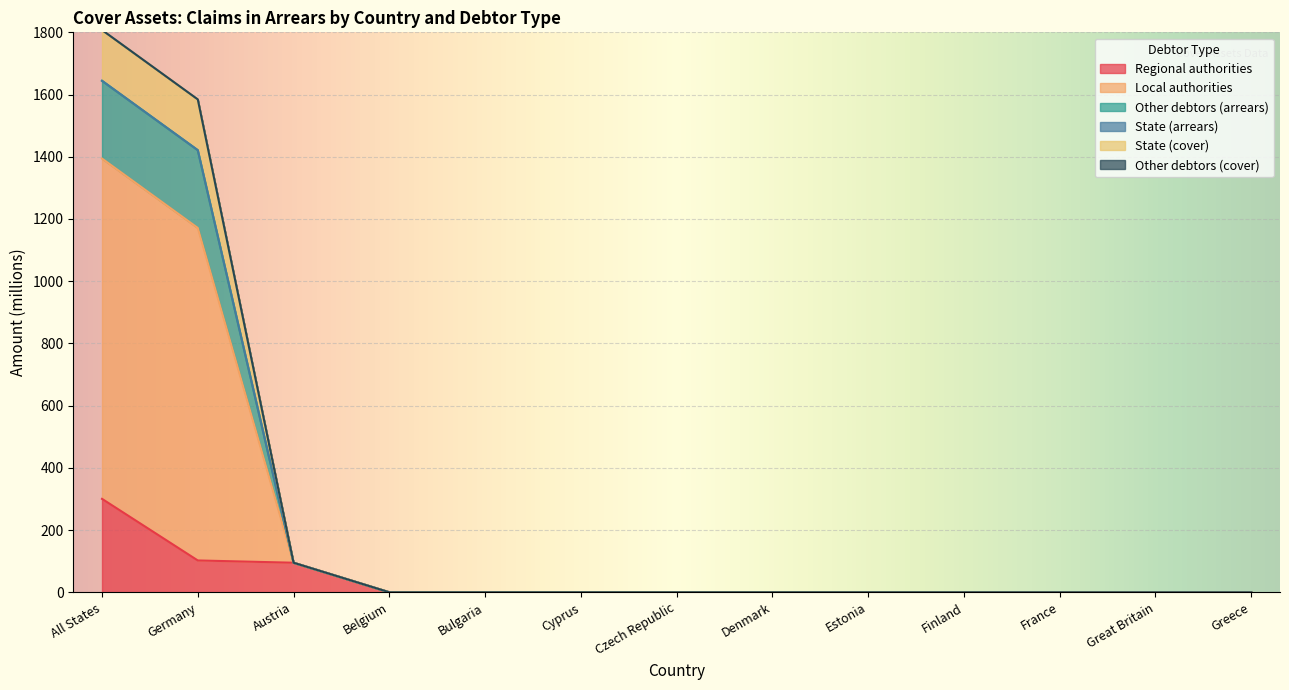

How many lines are shown in the chart?

6